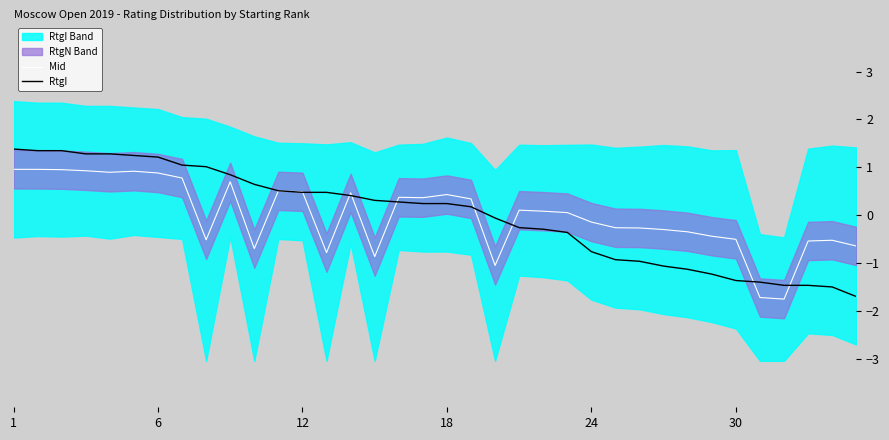

What is the lowest value of the Mid series?

-1.7